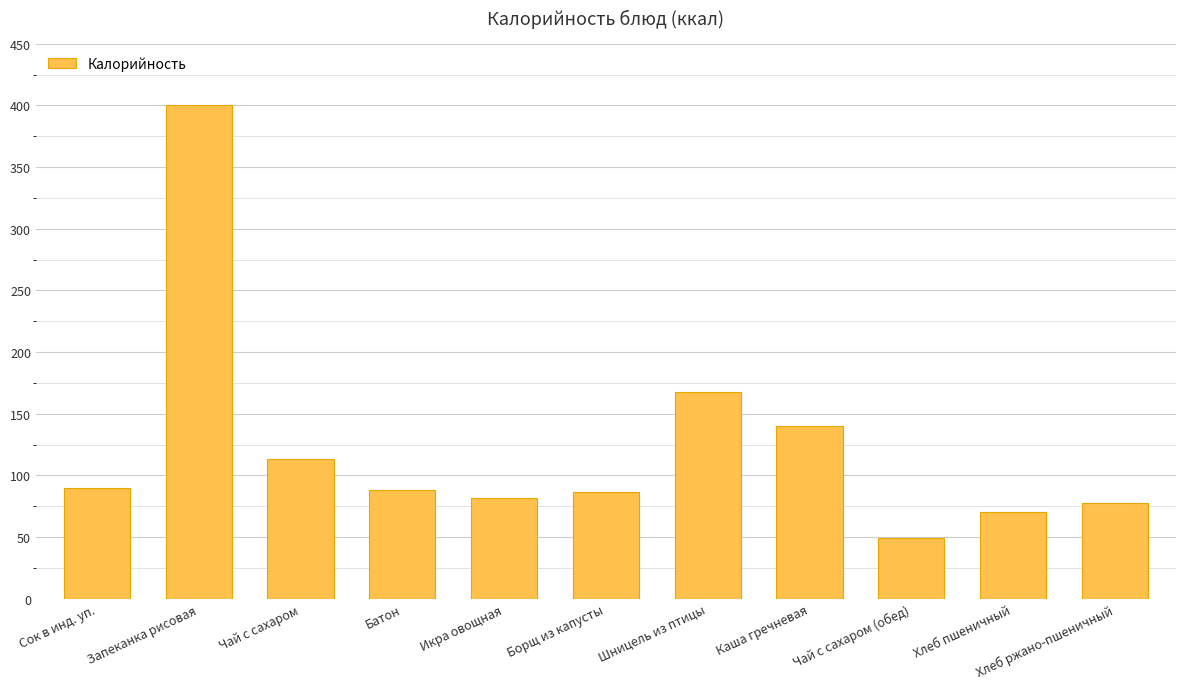

Which has a higher value, Батон or Шницель из птицы?

Шницель из птицы